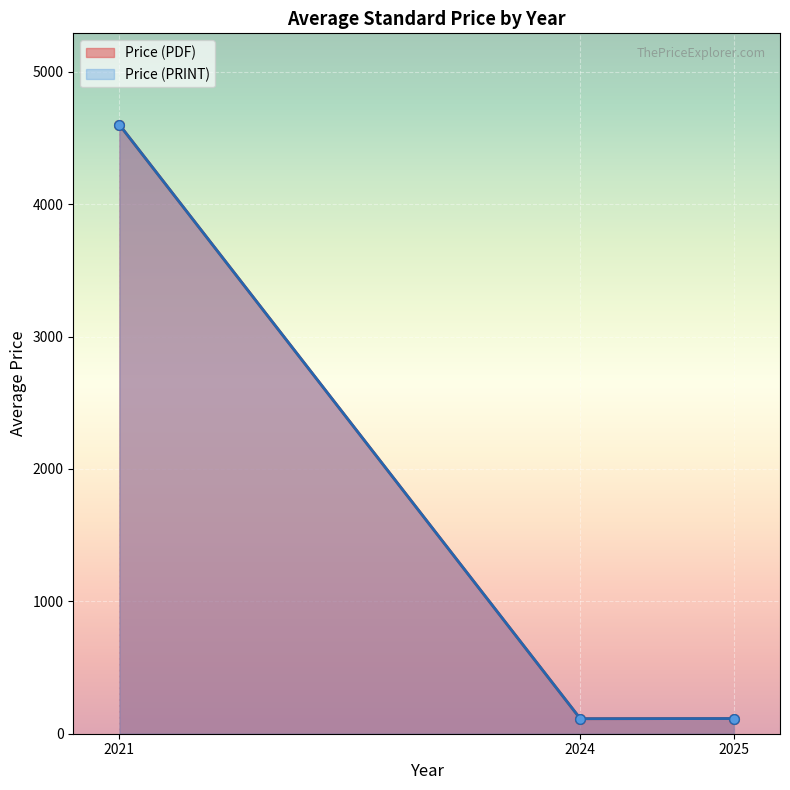

Where is Price (PDF) nearest to the value 2321?

2024